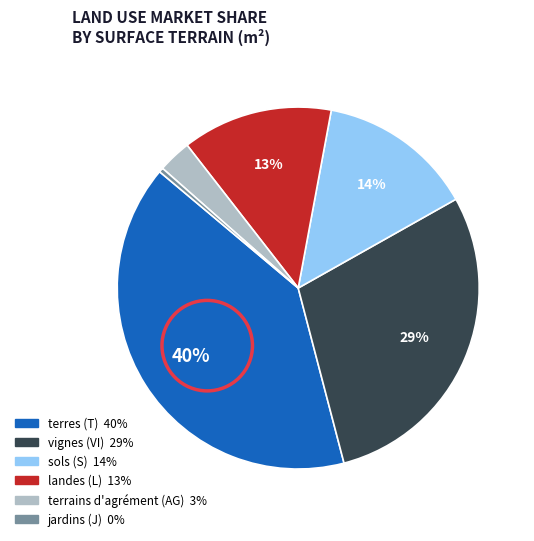

Count the number of slices in the pie.

6